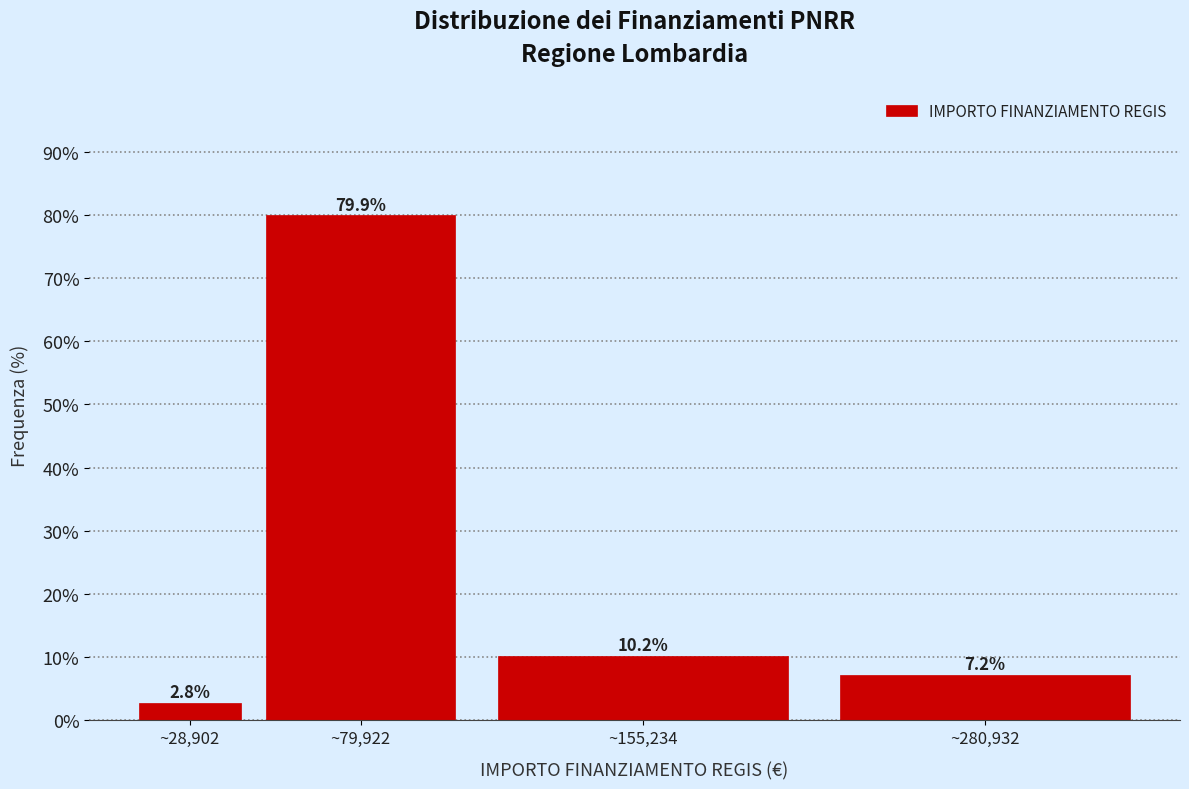

Reading left to right, what are all the values shown in this chart?

2.8	79.9	10.2	7.2